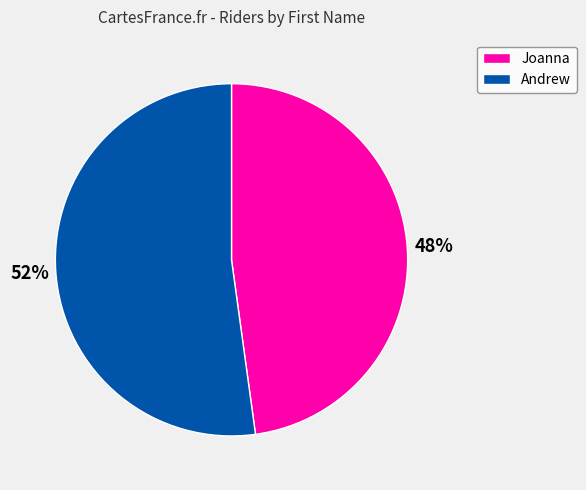

What is the ratio of the value at Joanna to the value at Andrew?

0.9